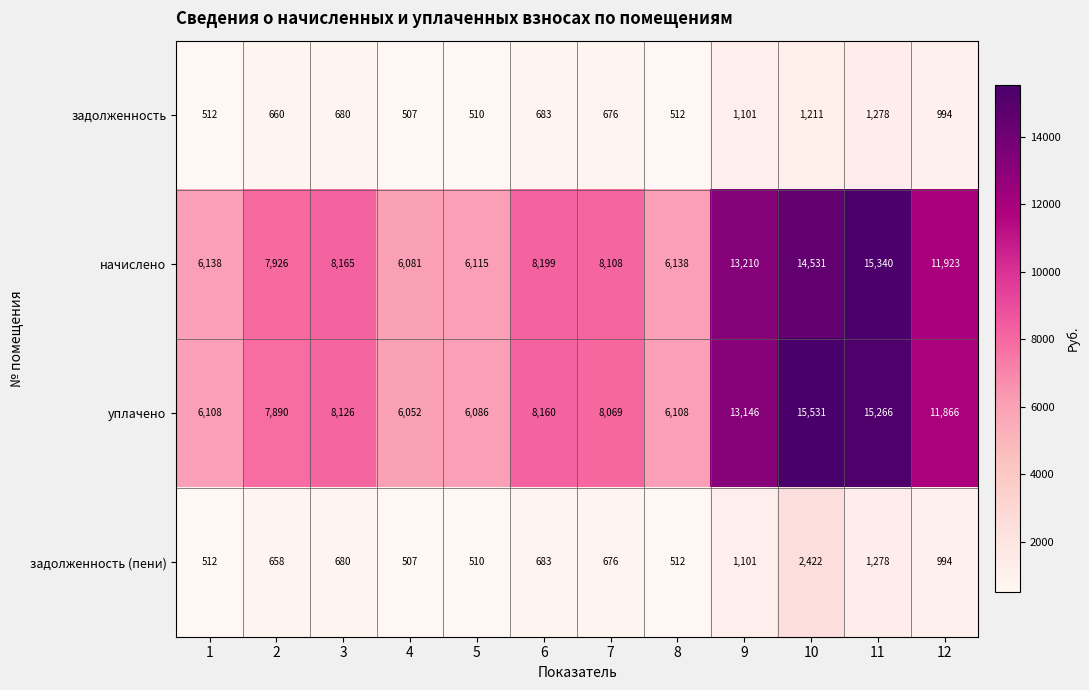

Count the number of data series in this chart.

4